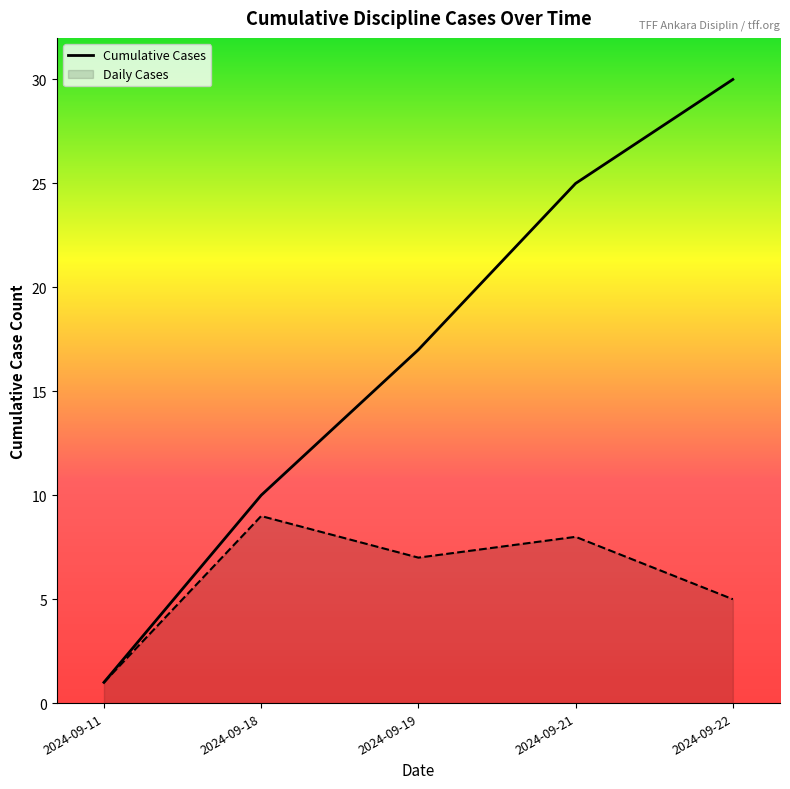

True or false: the data has more than 2 interior local peaks.

False